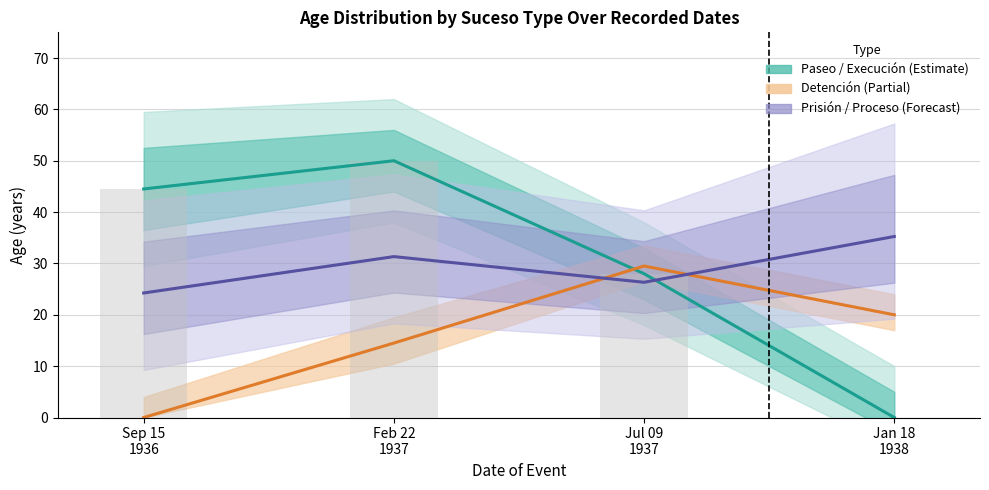

Reading left to right, list all the values displayed in this chart.

Paseo / Execución (Estimate): 44.5	50.0	28.0	0.0
Detención (Partial): 0.0	14.5	29.5	20.0
Prisión (Proceso): 24.2	31.3	26.3	35.2